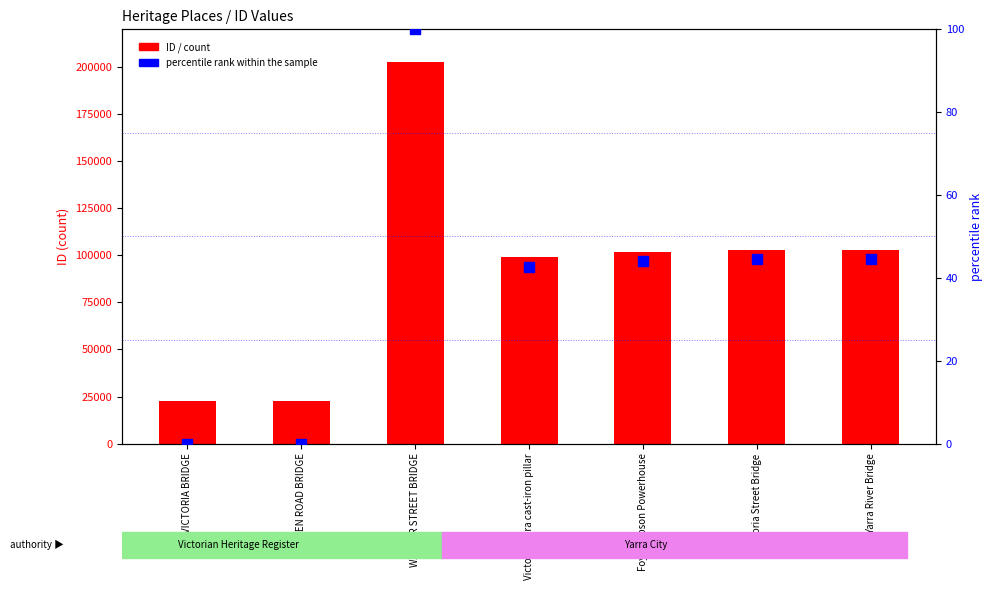

Is the value of percentile rank within the sample at WALLEN ROAD BRIDGE greater than the value of ID / count at Foy & Gibson Powerhouse?

No